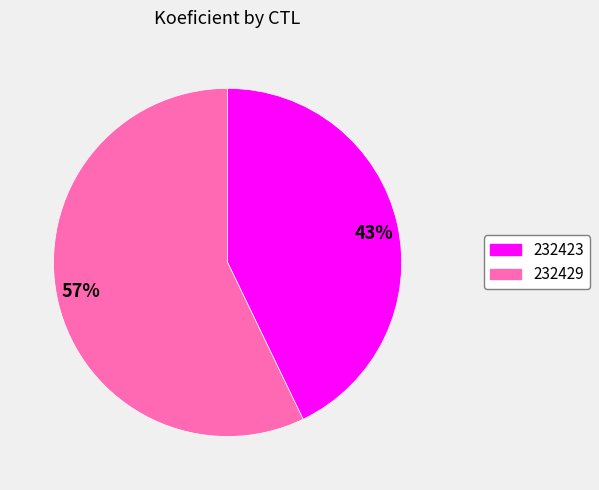

Between 43% and 57%, which is larger?

57%